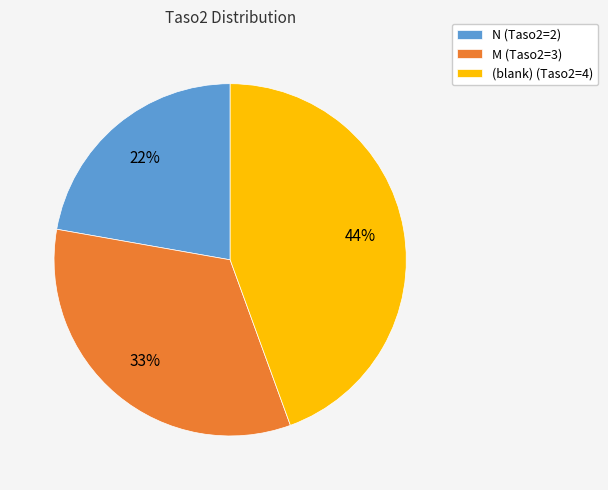

Combined, do N (Taso2=2) and (blank) (Taso2=4) account for over 50%?

Yes